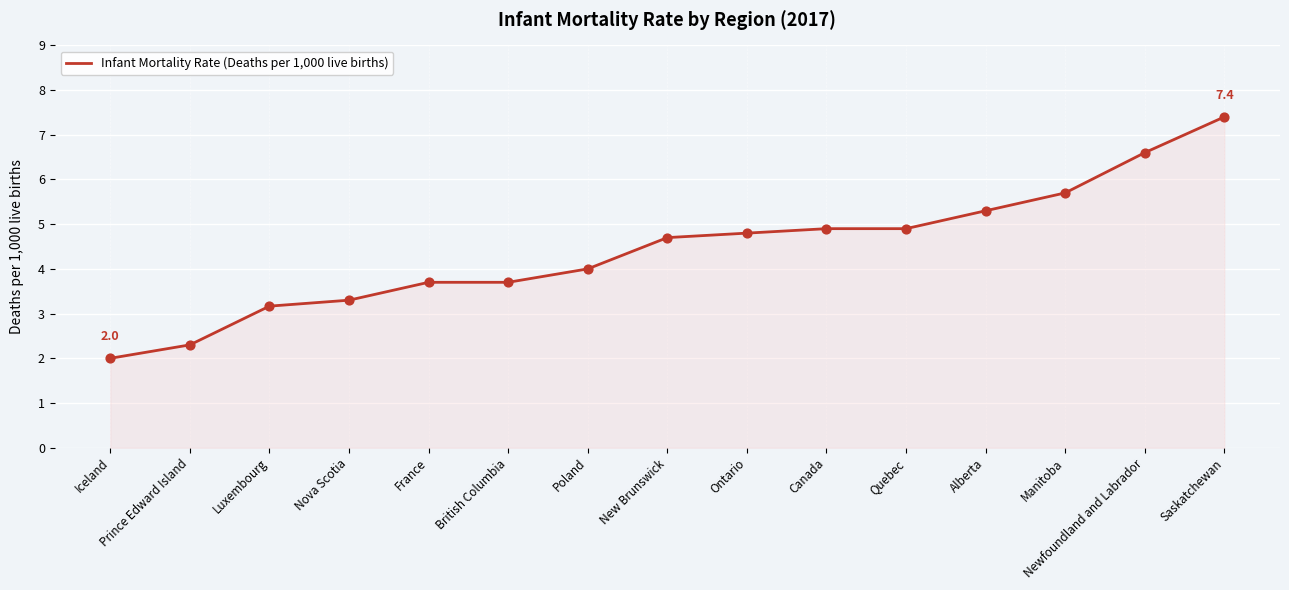

What is the change in value from Prince Edward Island to Quebec?

+2.6